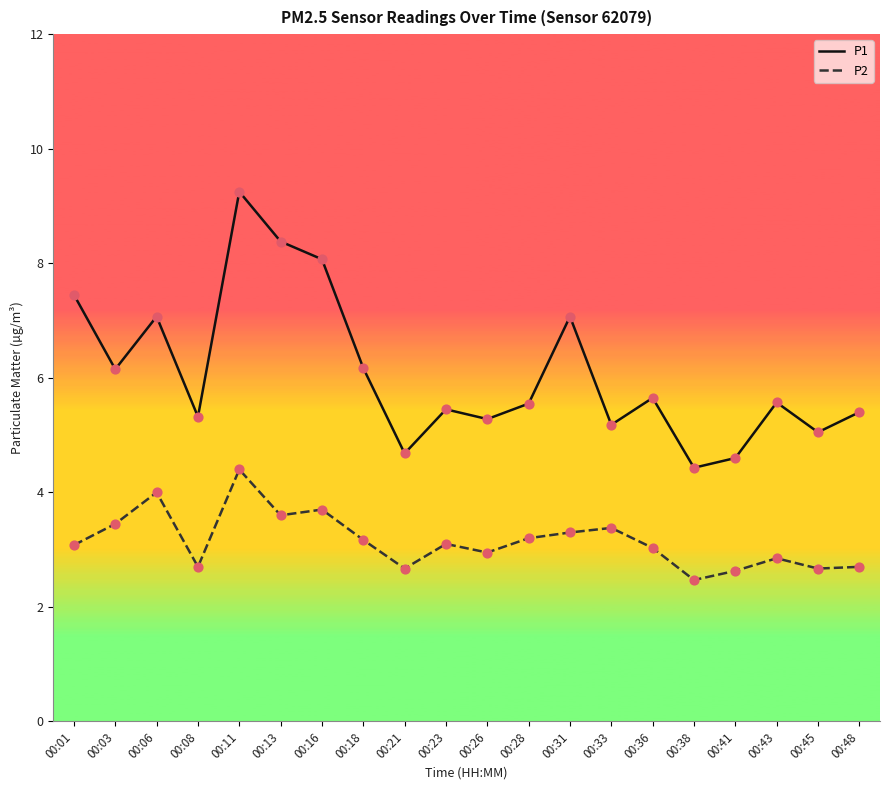

Which series has the largest total across all categories?

P1